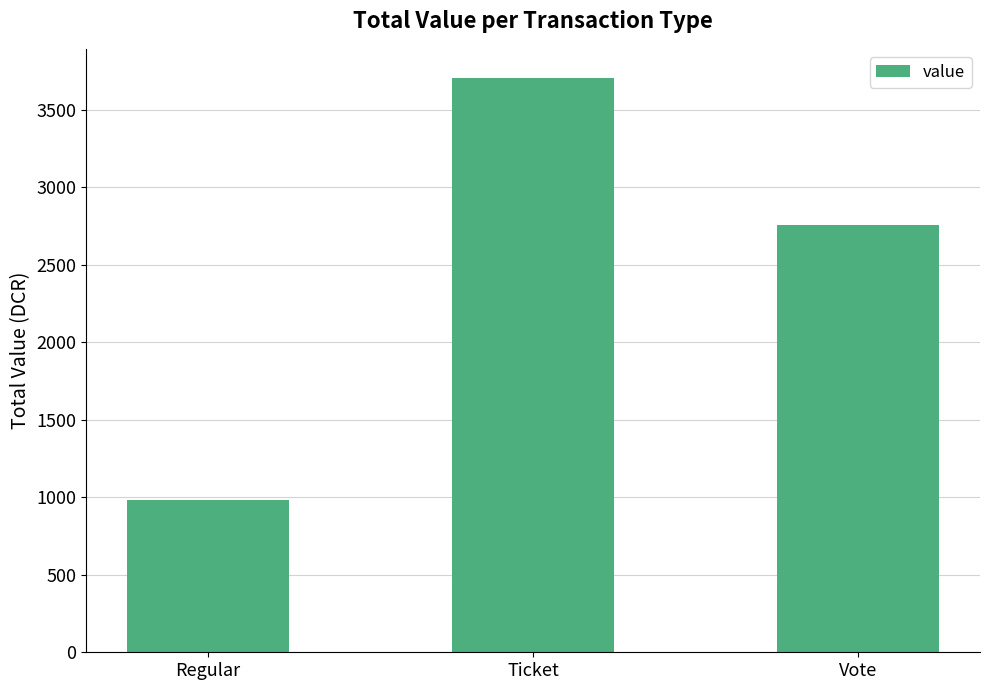

Which has a higher value, Regular or Ticket?

Ticket